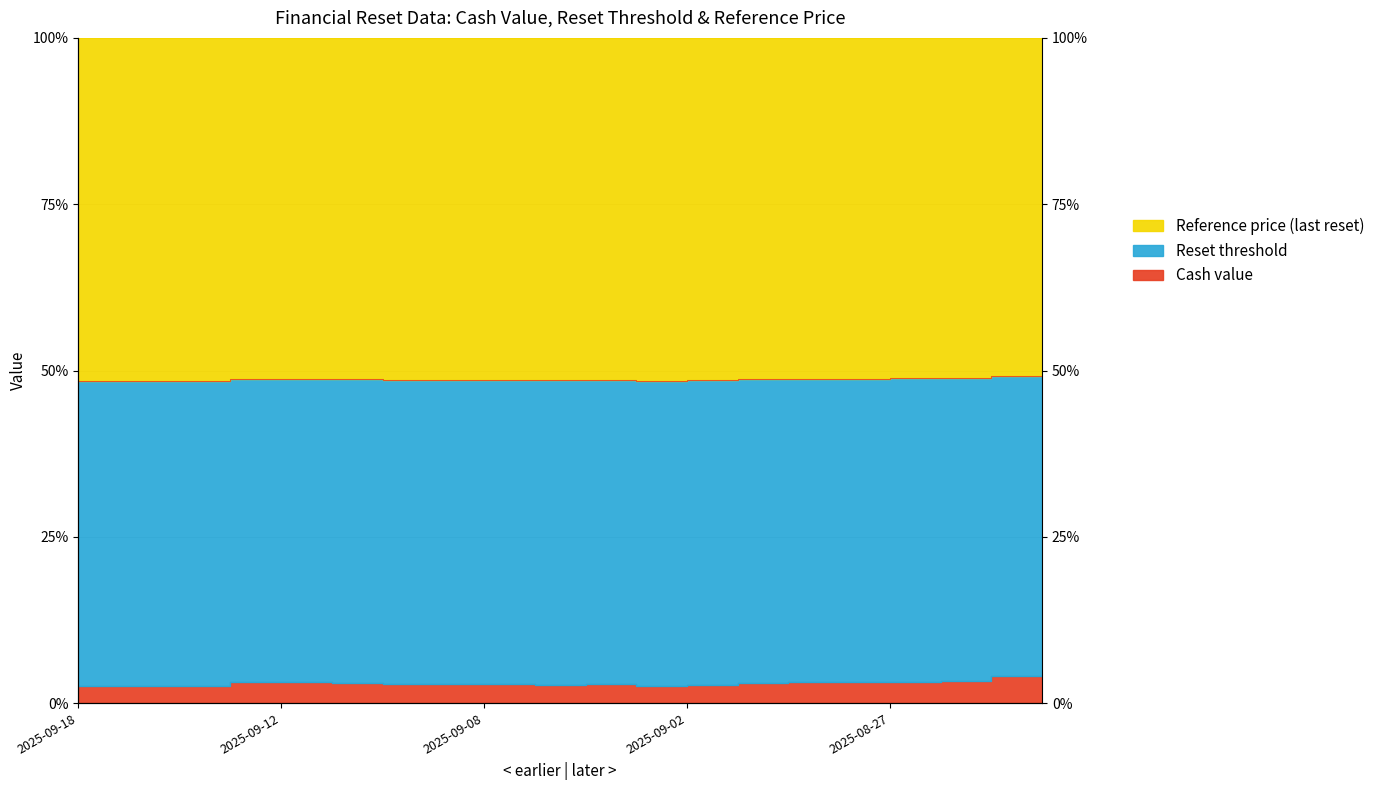

In Reference price (last reset), how many points are higher than both neighbors (excluding endpoints)?

3